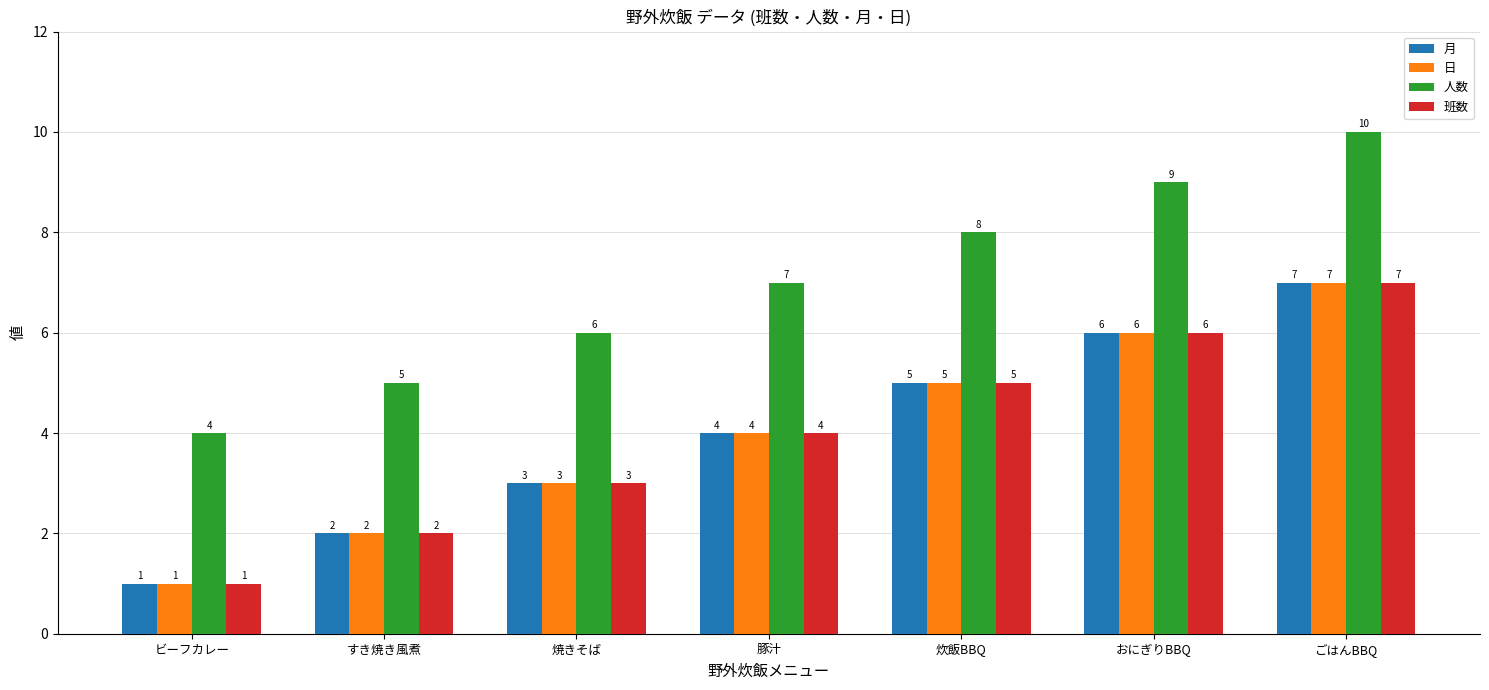

What is the greatest value displayed?

10